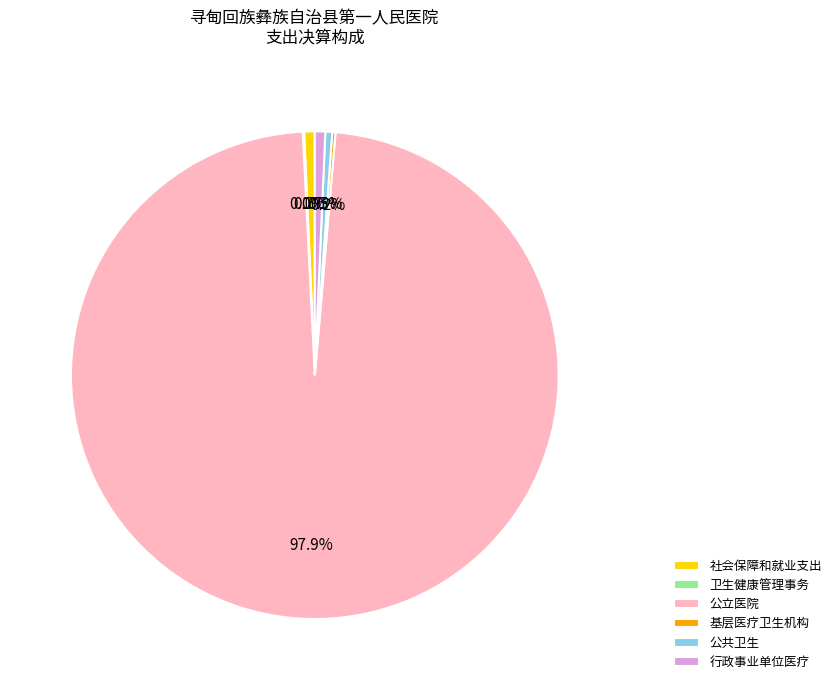

To the nearest percent, what is the average slice percentage?

17%